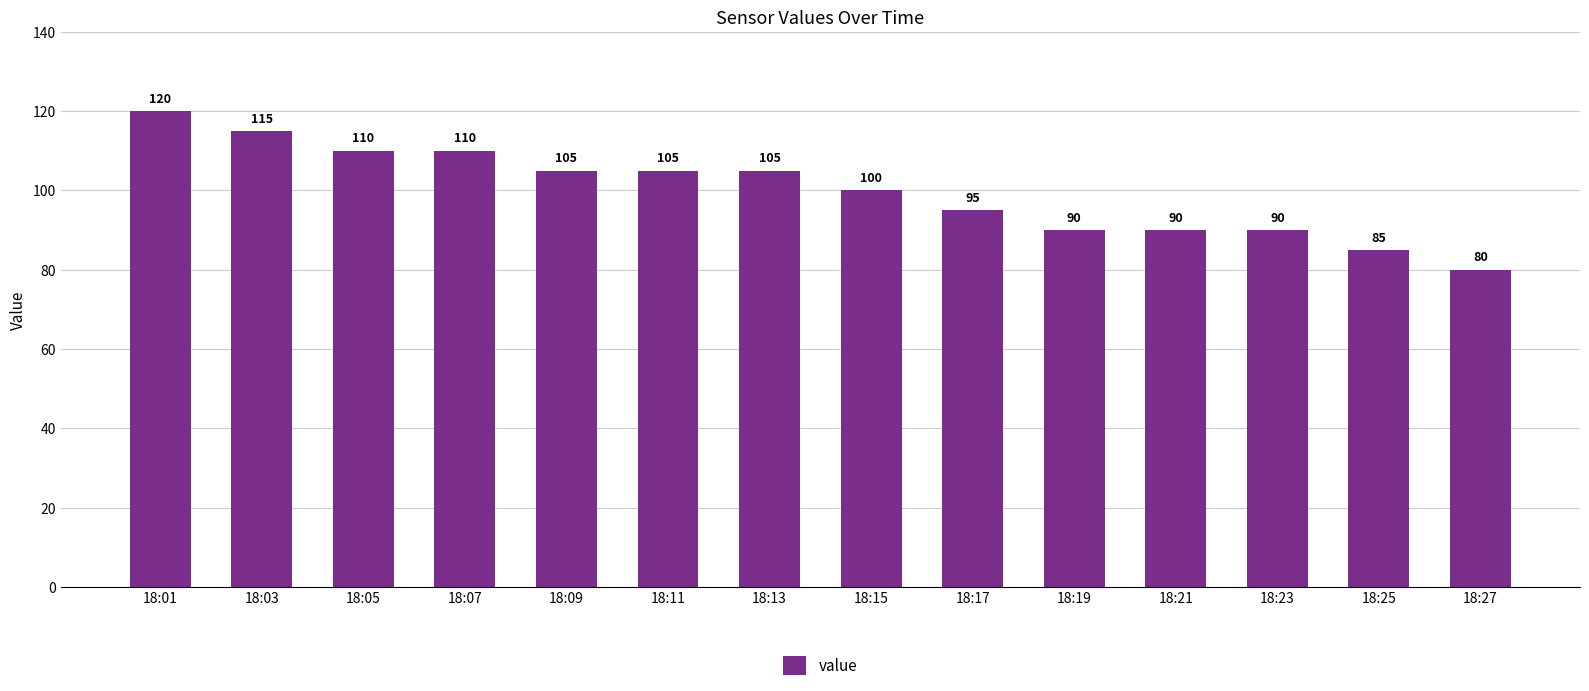

What is the average value?

100